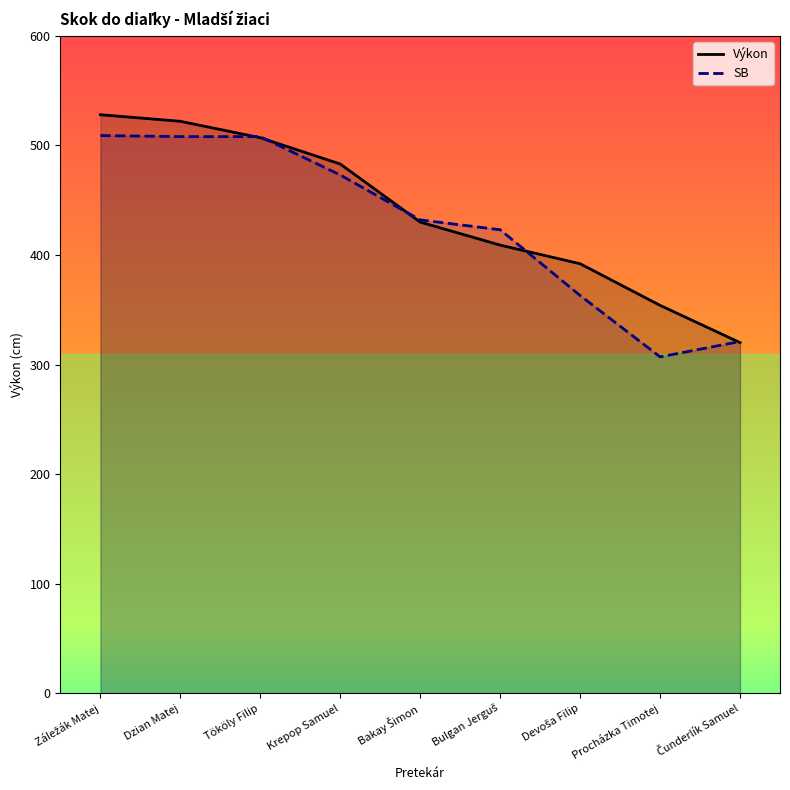

Reading left to right, transcribe all the data shown in this chart.

Výkon: 528	522	507	483	430	409	392	354	320
SB: 509	508	508	473	432	423	363	307	321